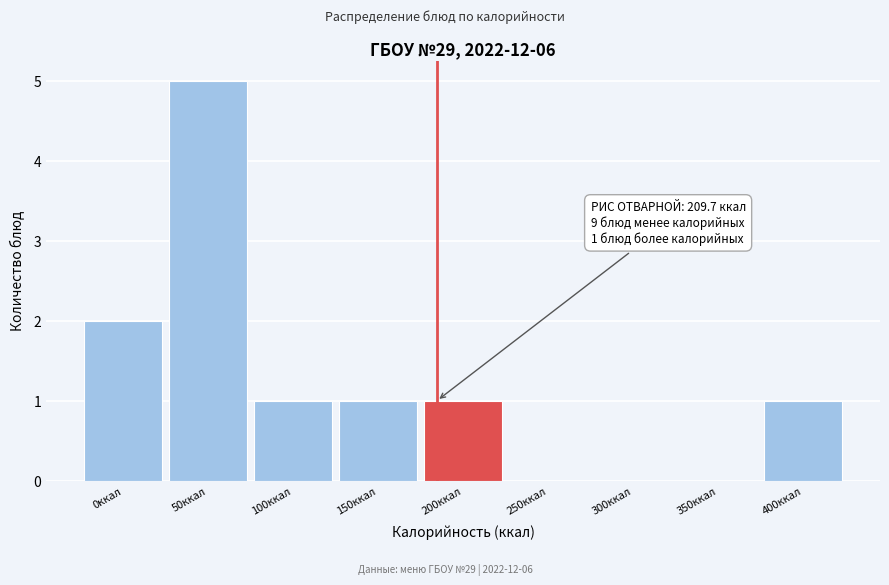

Reading right to left, extract all data points from this chart.

400ккал=1	350ккал=0	300ккал=0	250ккал=0	200ккал=1	150ккал=1	100ккал=1	50ккал=5	0ккал=2